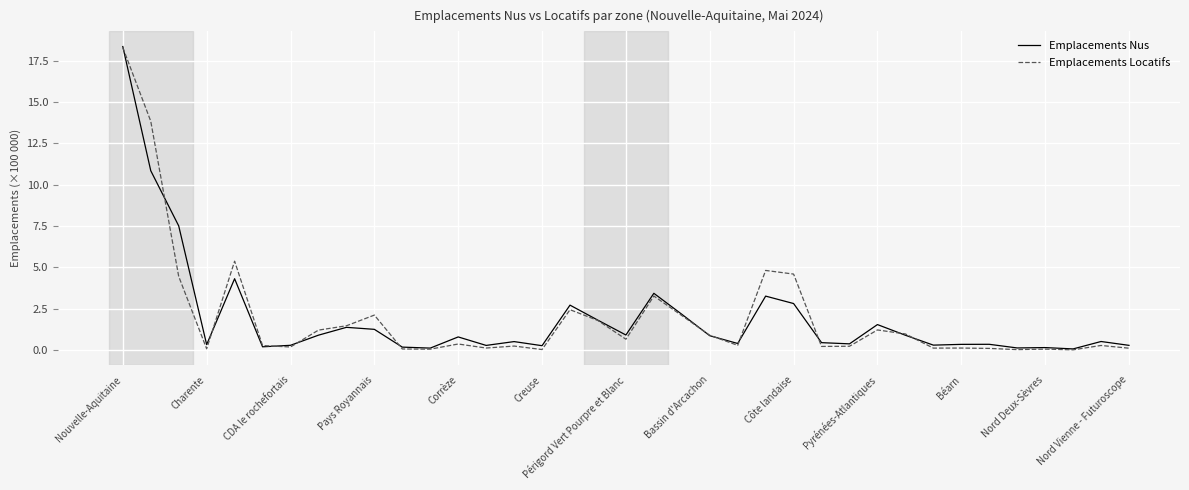

Does the chart display data point markers on the line(s)?

No